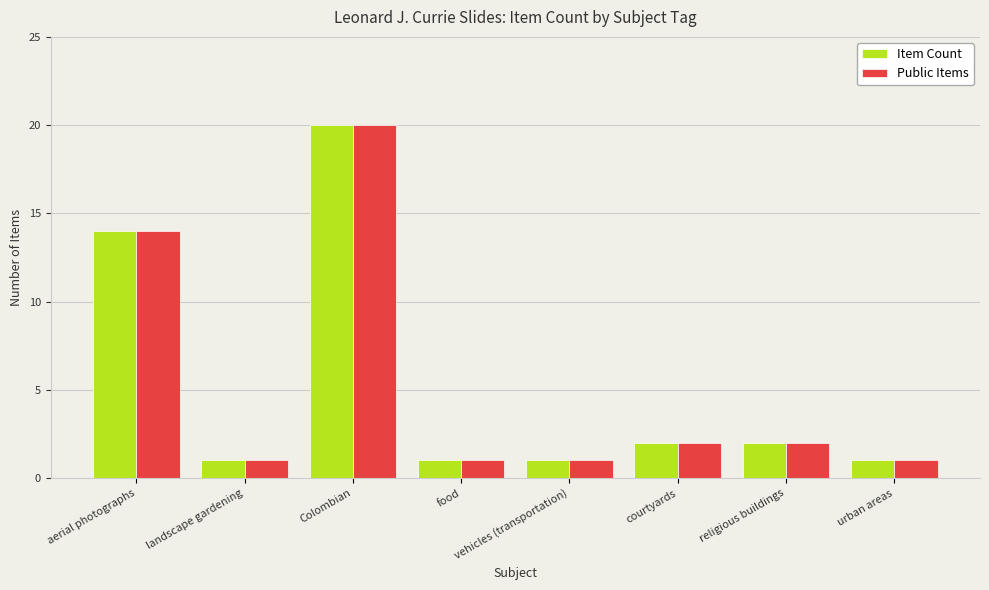

What is the maximum value shown in the chart?

20